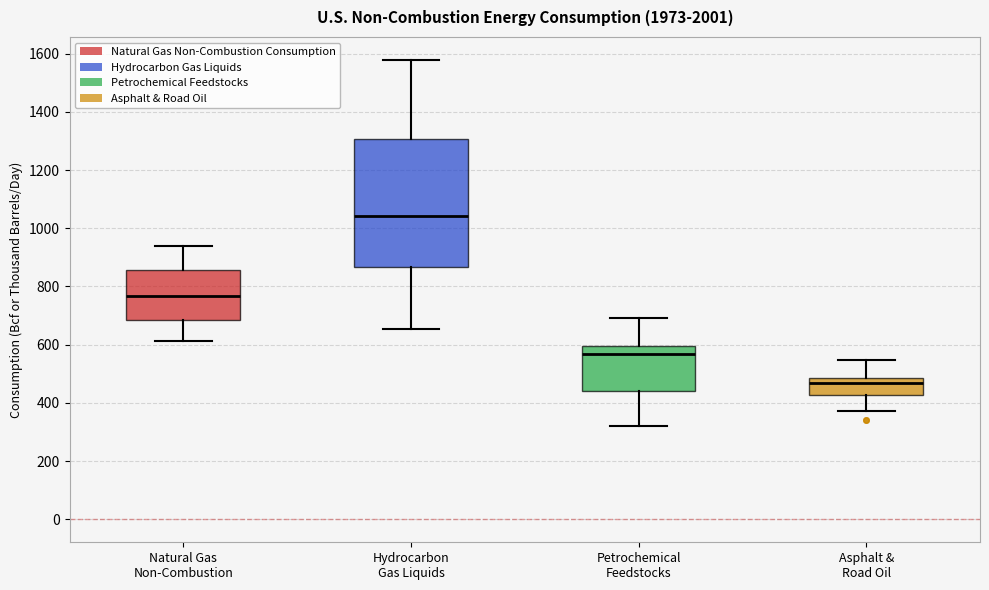

Which box is the tallest, from its lower edge to its upper edge?

Hydrocarbon Gas Liquids